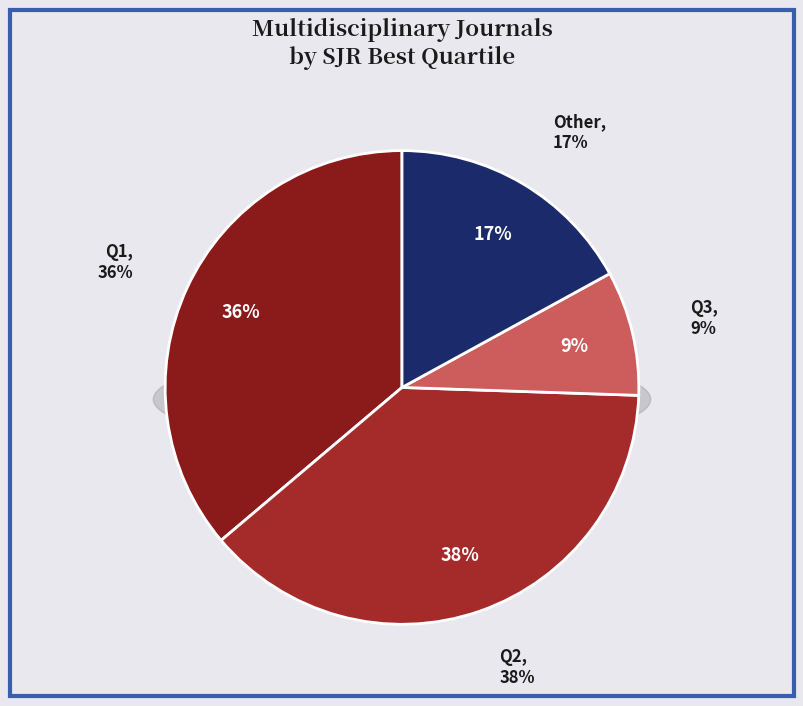

Count the number of slices in the pie.

4